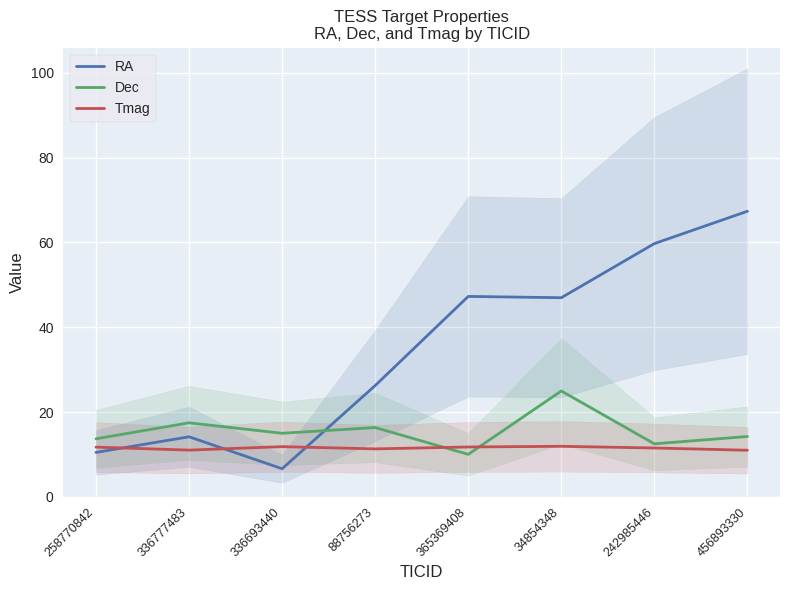

What is the highest value of the Dec series?

25.0